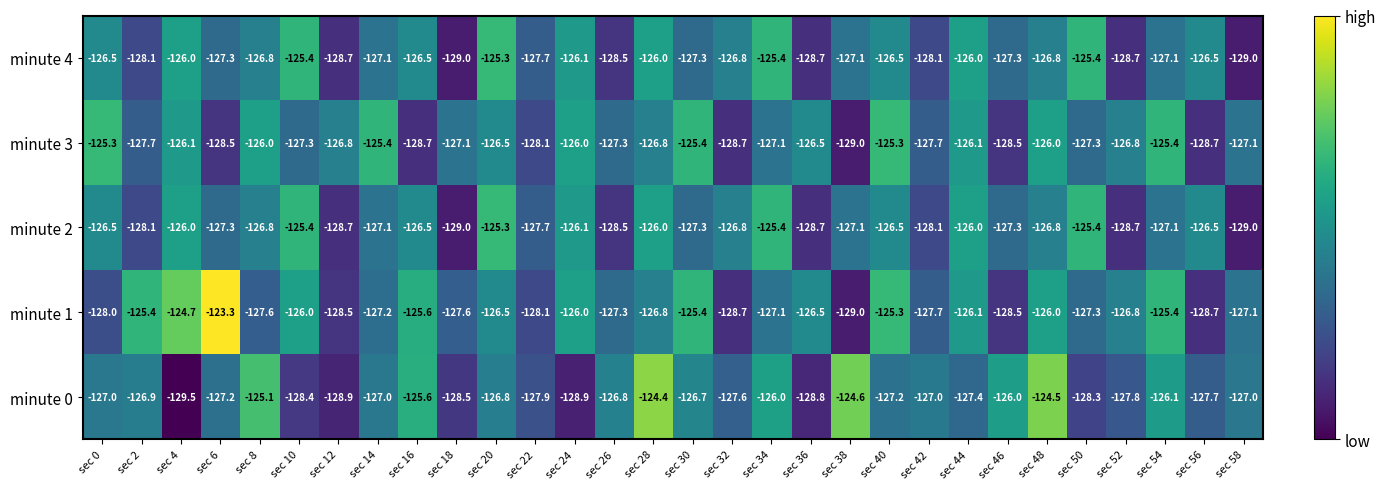

True or false: minute 3 has a value of -202.8 at sec 20.

False